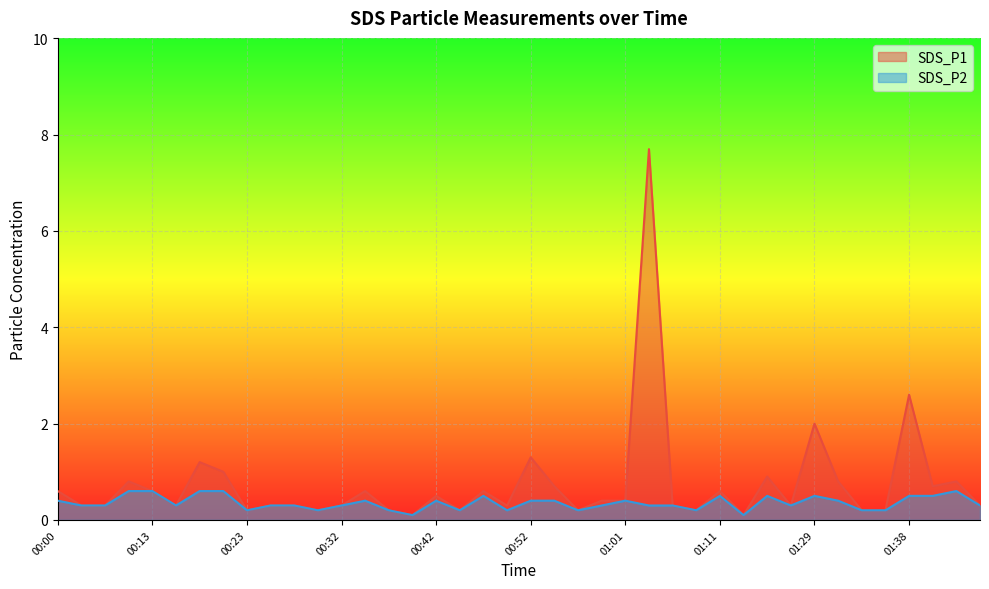

List the series in order of their peak value, highest first.

SDS_P1, SDS_P2